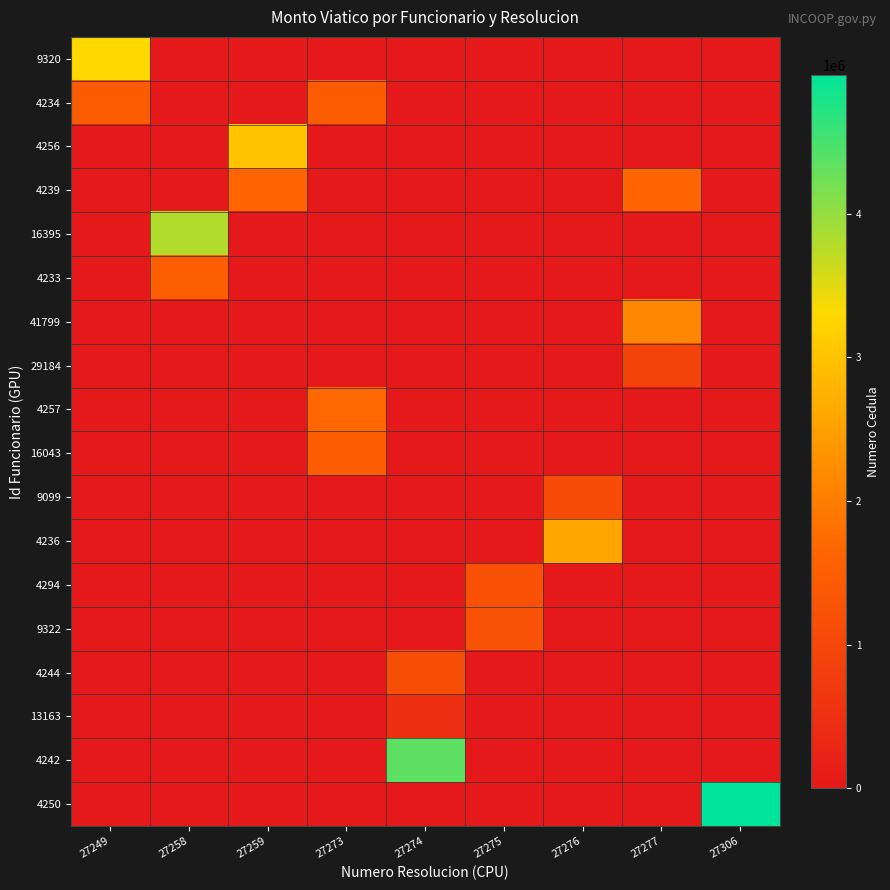

At how many categories does at least one series exceed 768664?

9